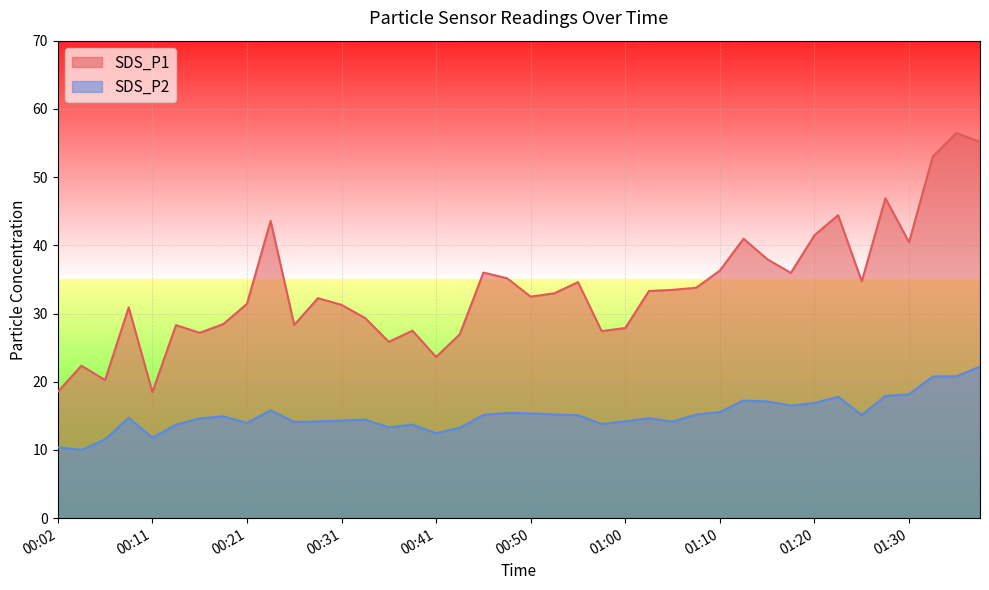

At how many categories does at least one series exceed 17?

40